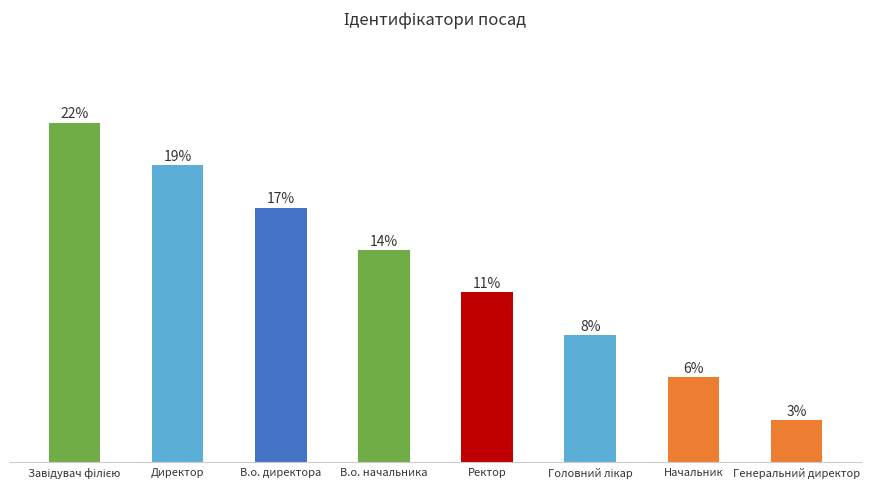

Rank the categories by value from highest to lowest.

Завідувач філією, Директор, В.о. директора, В.о. начальника, Ректор, Головний лікар, Начальник, Генеральний директор